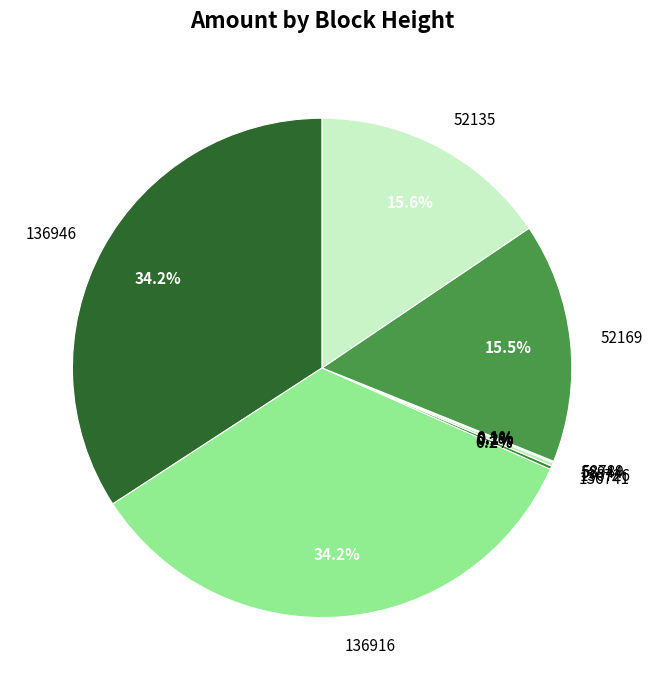

Is there a majority slice in this chart?

No